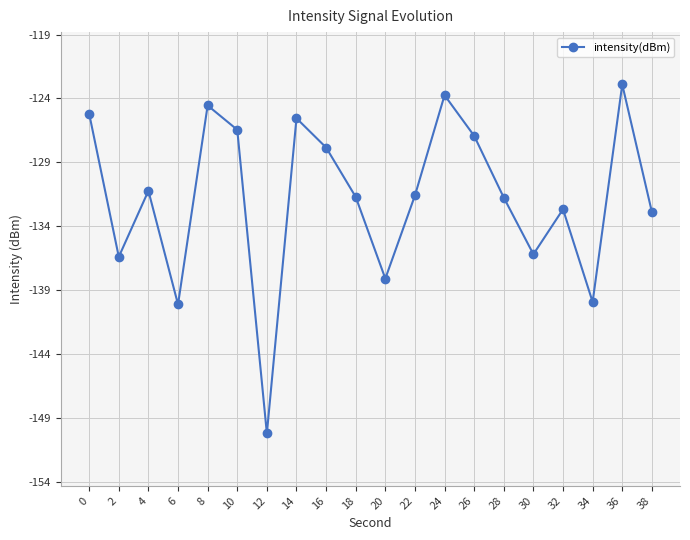

How many data points are less than -131?

12